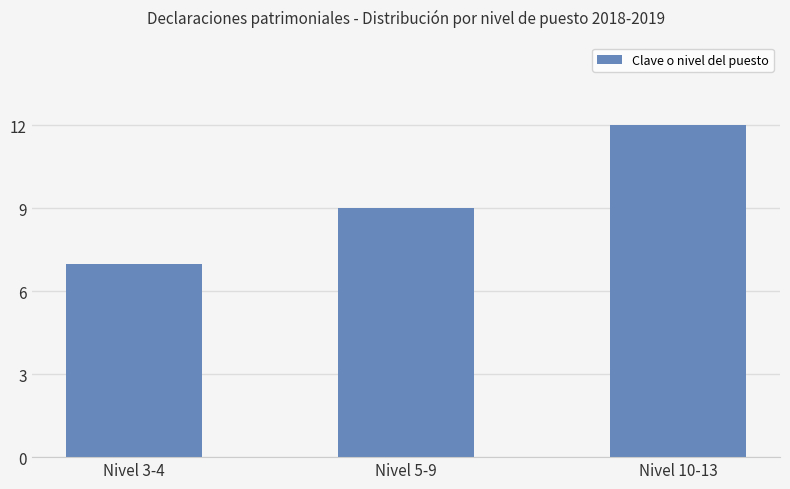

Which label corresponds to the largest value in the chart?

Nivel 10-13